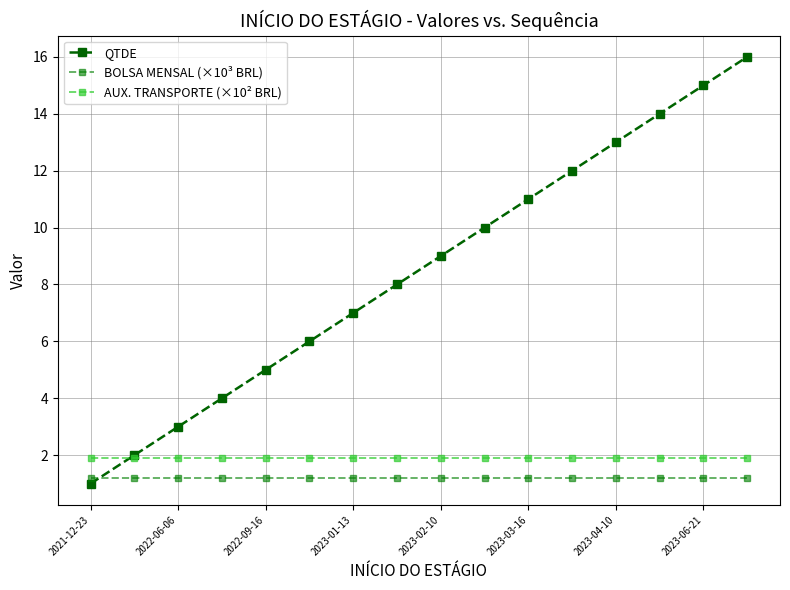

Rank the series by their maximum value, from lowest to highest.

BOLSA MENSAL (×10³ BRL), AUX. TRANSPORTE (×10² BRL), QTDE